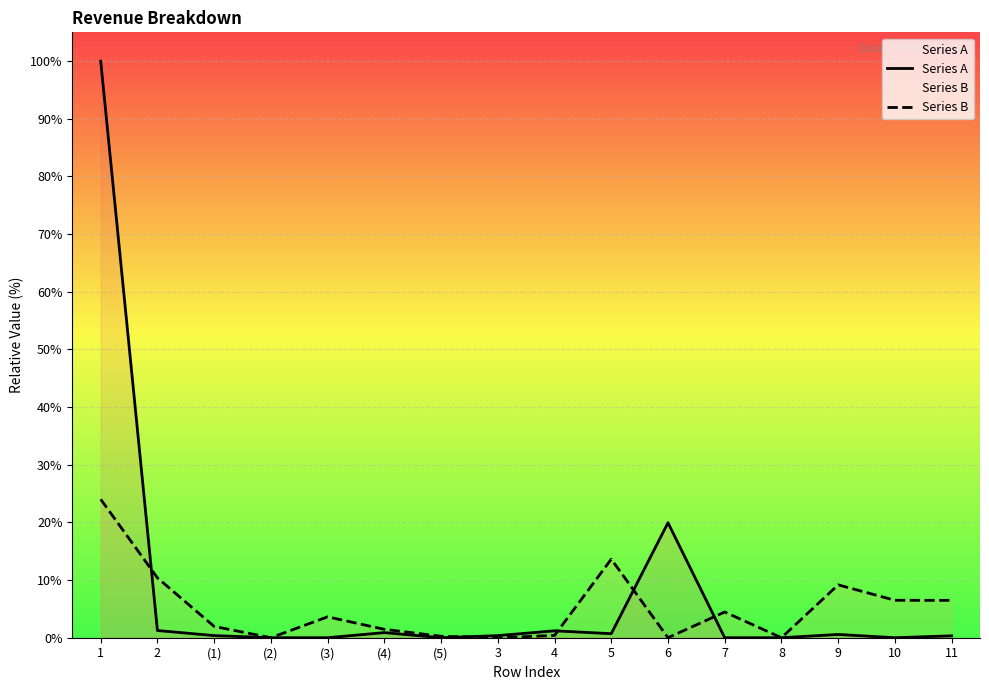

What is the label of the 2nd point from the right?

10